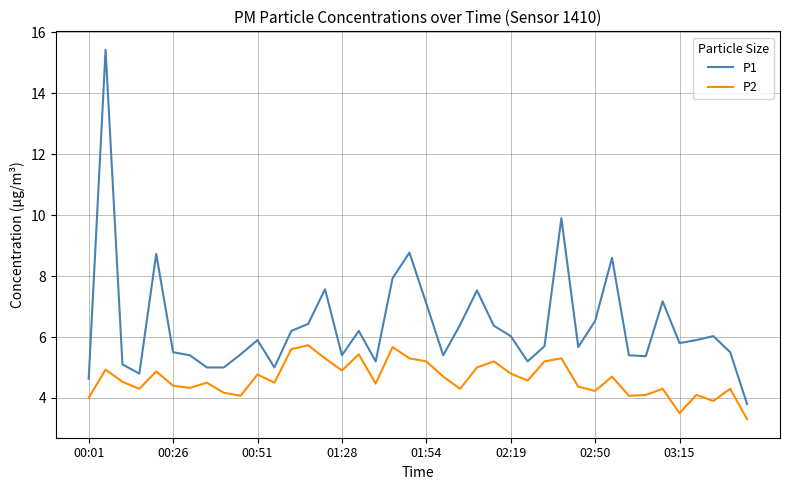

Which series has the largest range (max minus min)?

P1